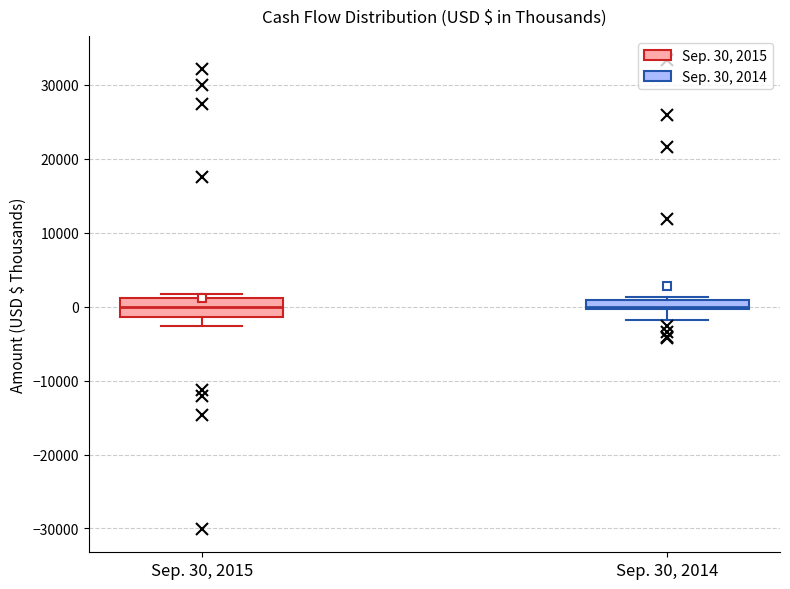

Where does the lower whisker of the box for Sep. 30, 2015 end on the y-axis? The values are not printed on the chart, so give them approximately, as read against the axis.

-3000